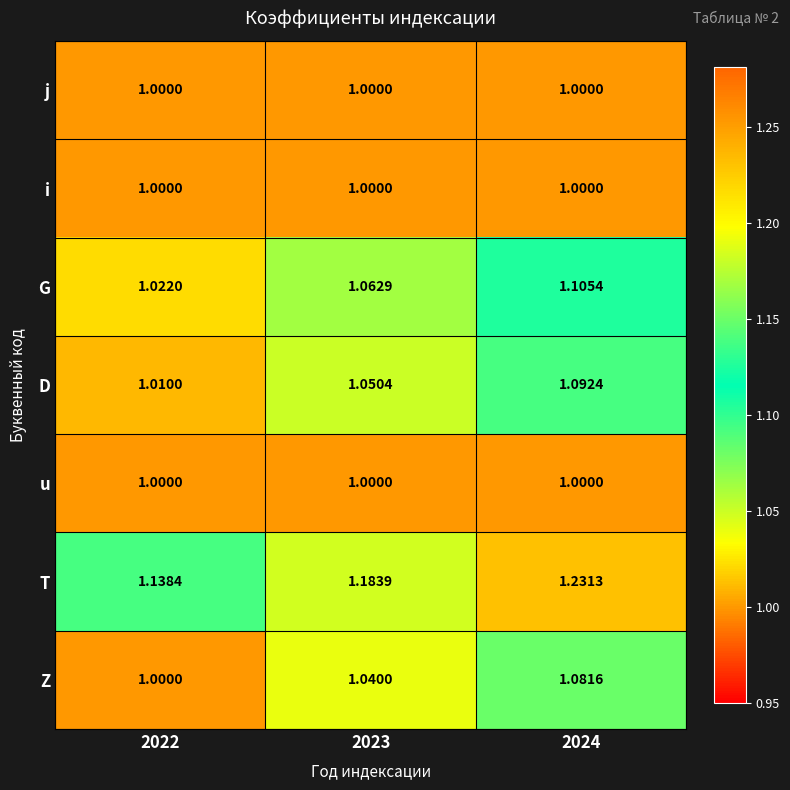

Which series has the largest range (max minus min)?

T